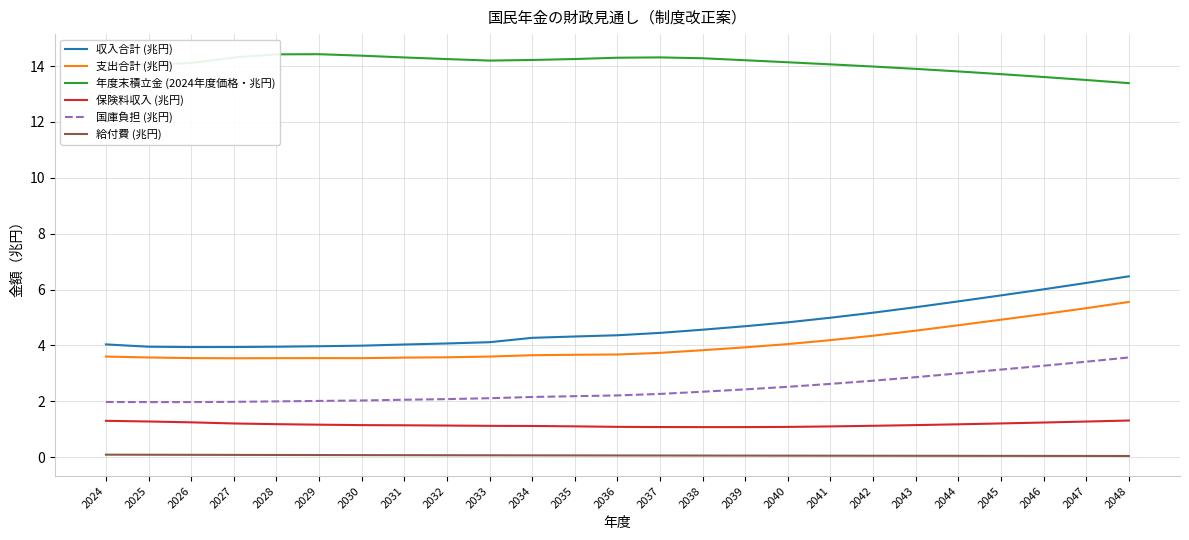

True or false: 支出合計 (兆円) and 年度末積立金 (2024年度価格・兆円) intersect in this chart.

False